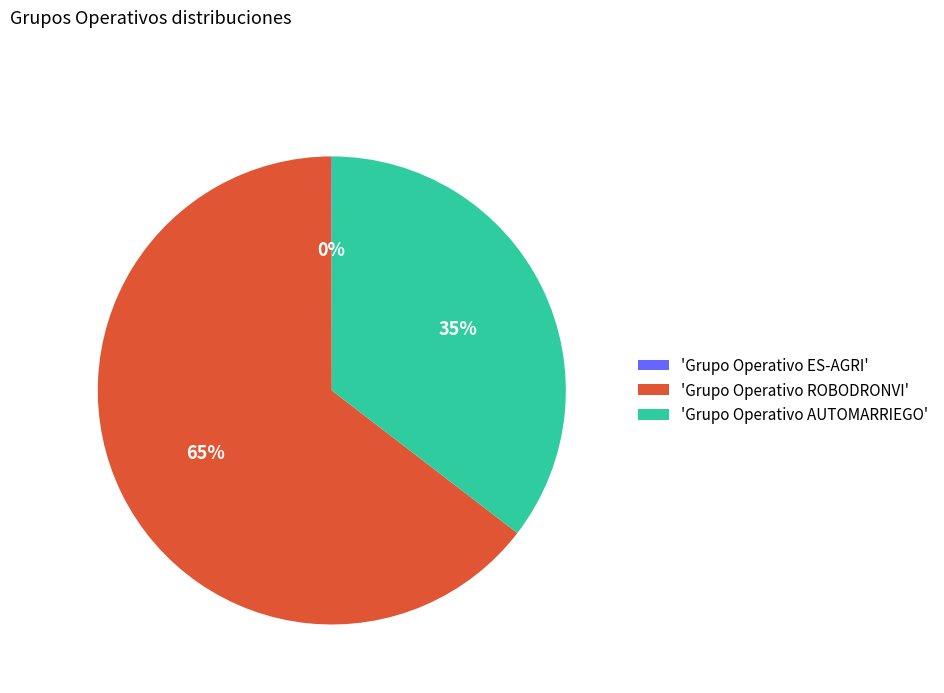

To the nearest percent, what is the average slice percentage?

33%